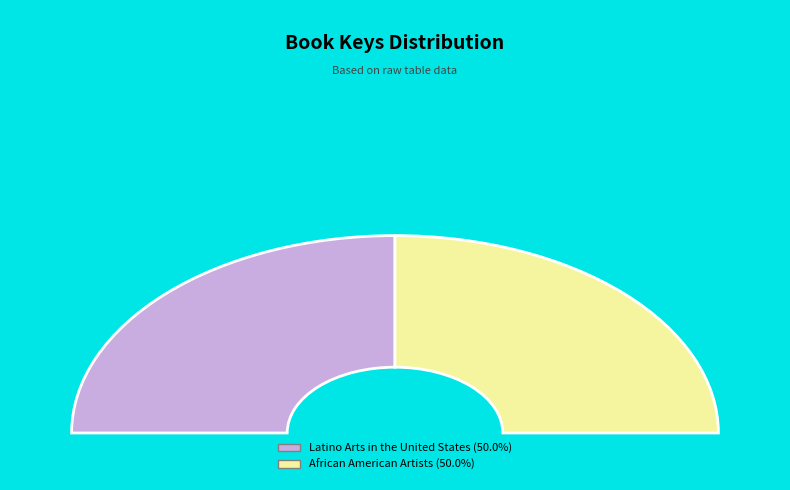

How many segments does this pie chart have?

2